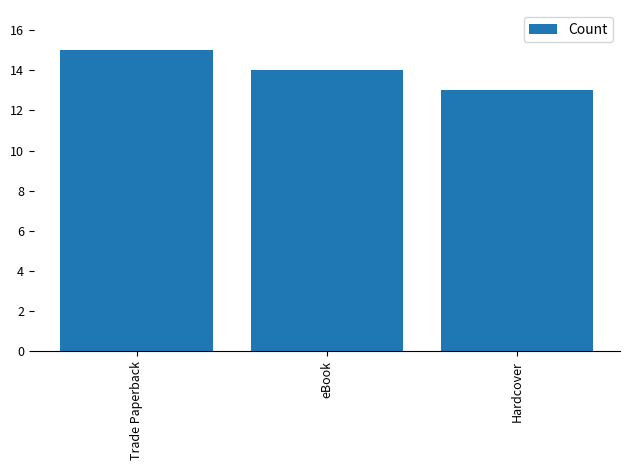

What value does the data have at eBook?

14